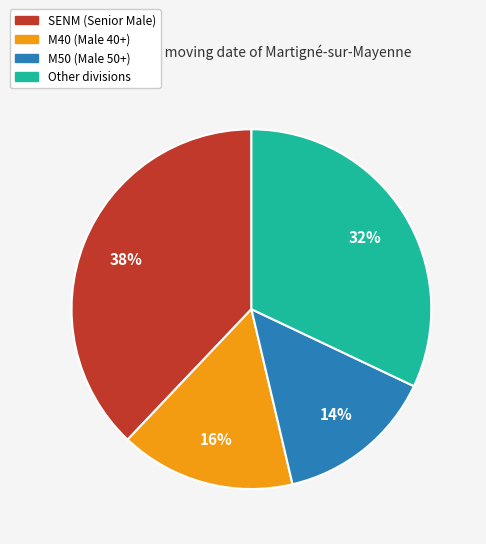

Which category has the smallest portion of the pie?

M50